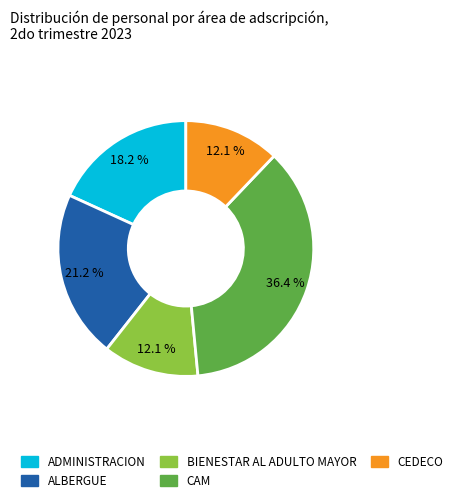

What is the total percentage of CAM and BIENESTAR AL ADULTO MAYOR?

48.5%